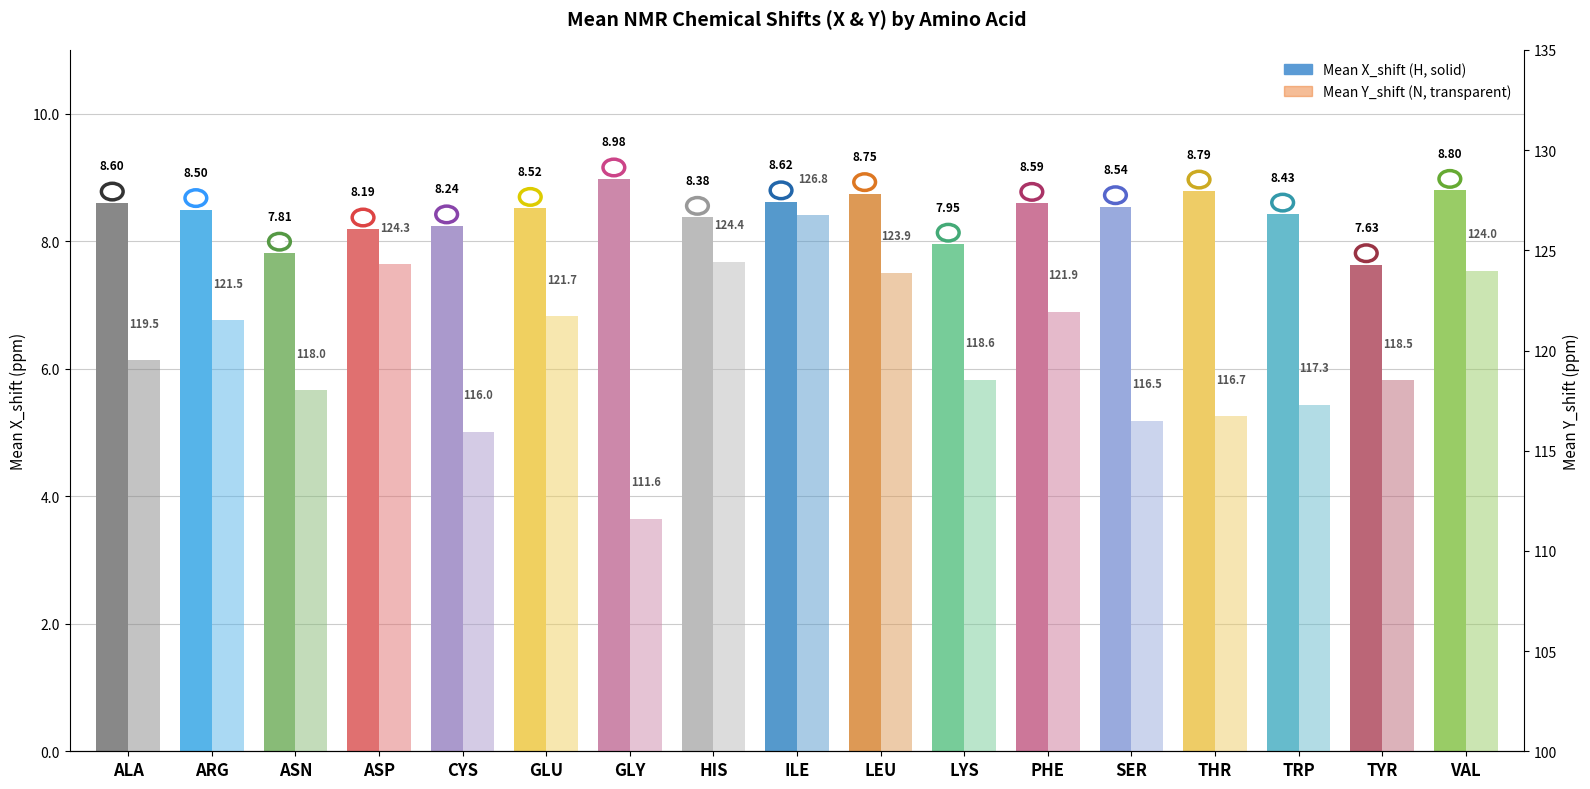

How many series are shown in this chart?

2